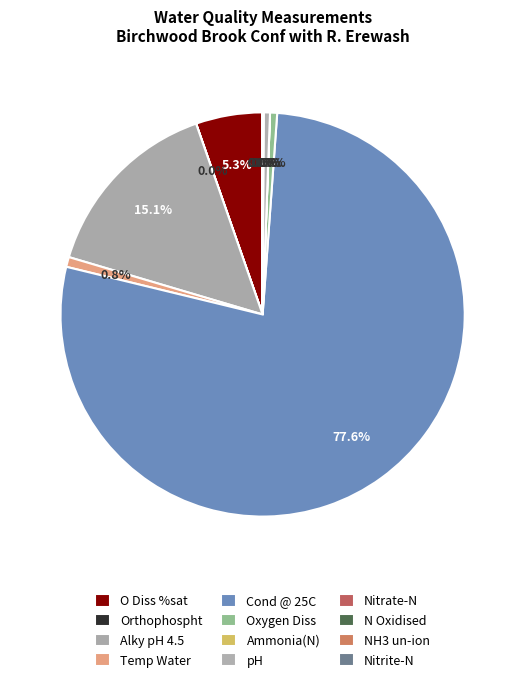

What is the majority slice?

Cond @ 25C